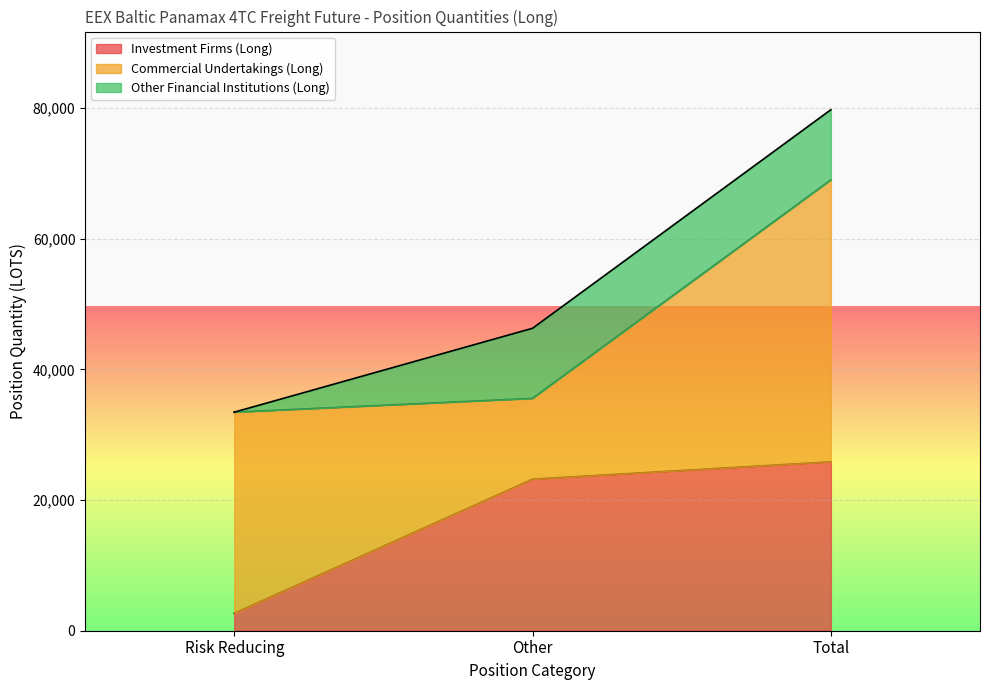

Between Other and Total, which is larger?

Total